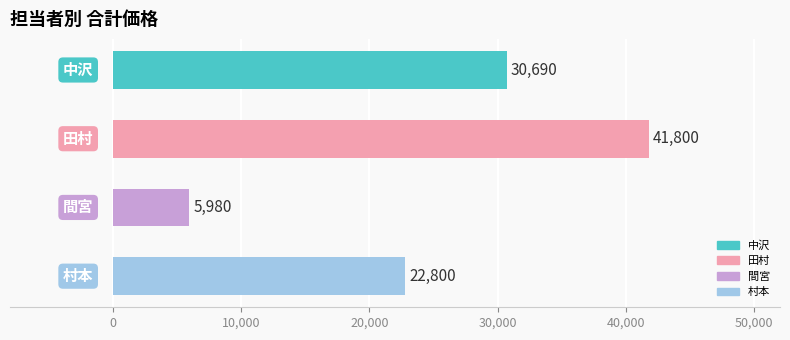

What is the value of the 1st bar from the top?

30690